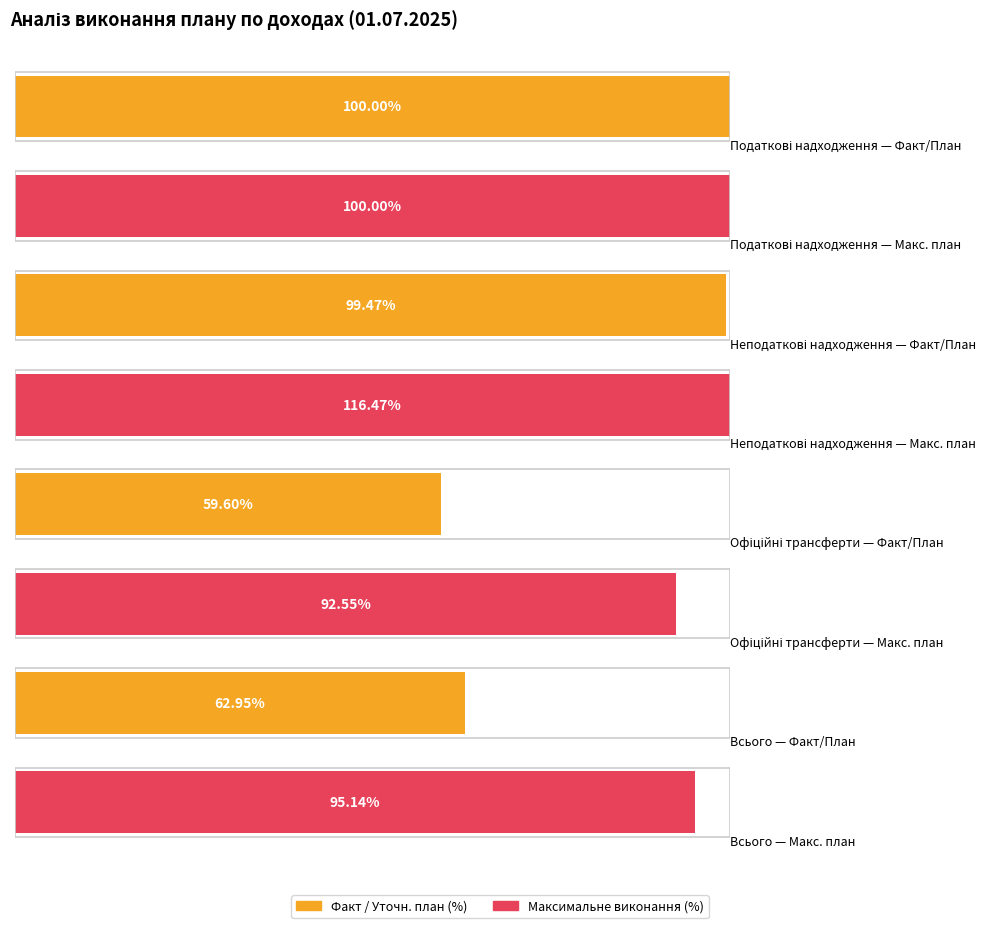

How many distinct data groups are displayed?

2